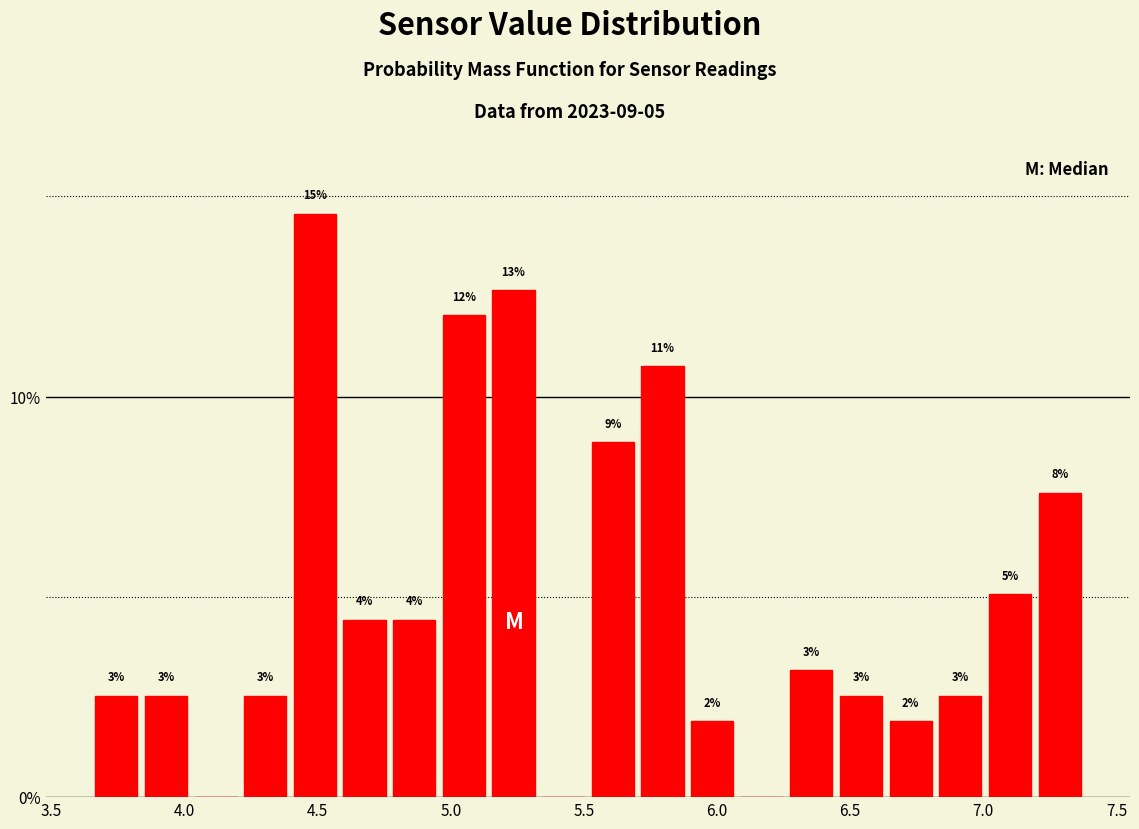

Around what value on the x-axis is the tallest bar? Give the approximate position of its centre, as read against the axis.

4.50